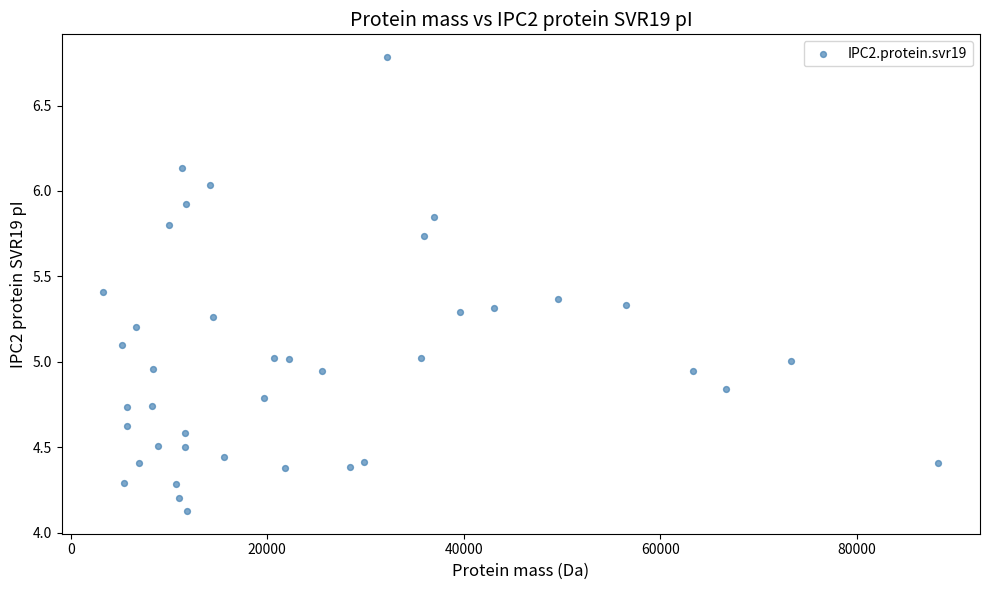

What is the range of X values (max minus min)?

84986.9